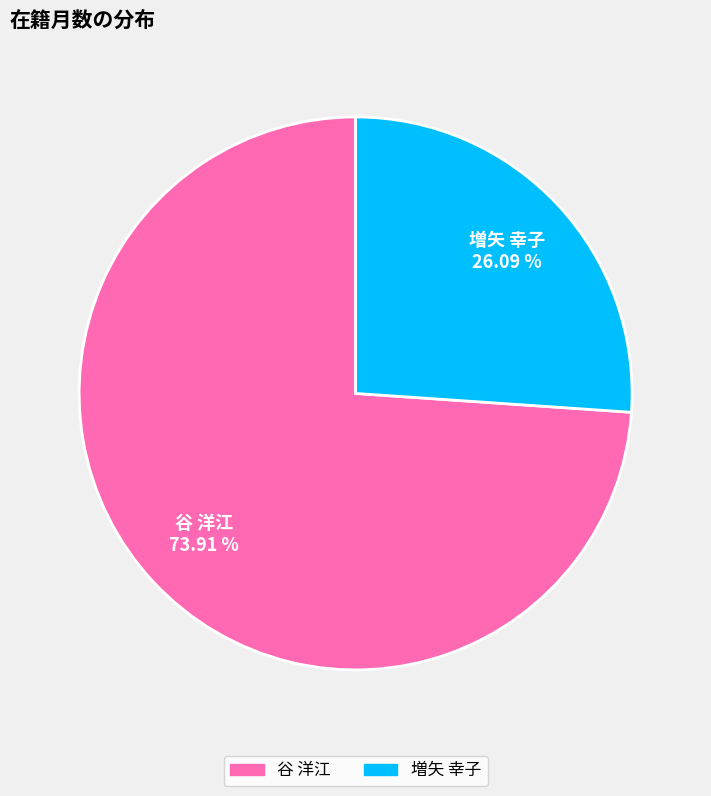

Which slice is the largest?

谷 洋江